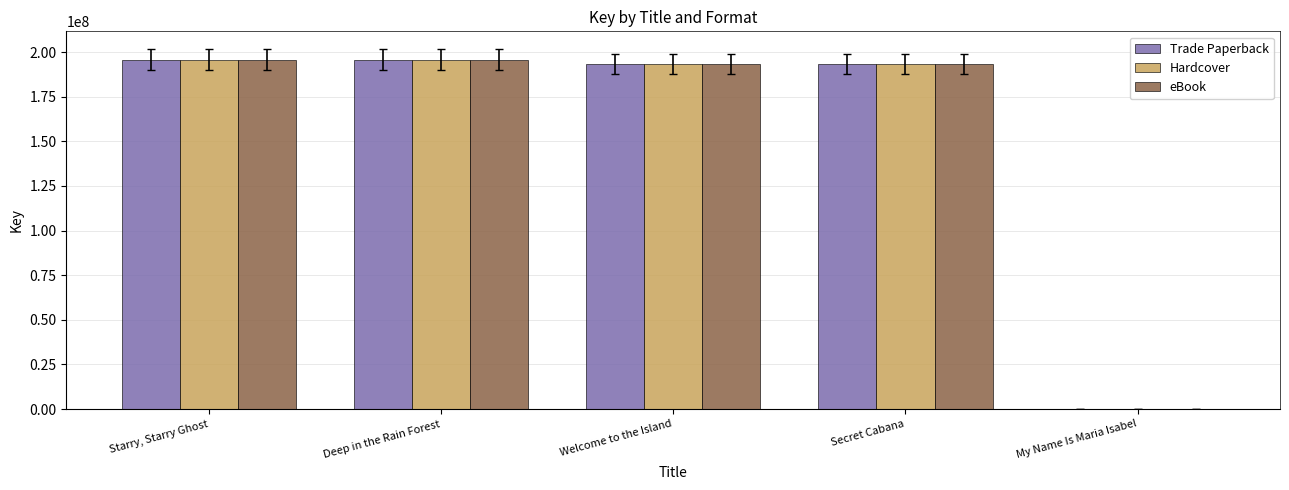

Does the chart contain stacked bars?

No